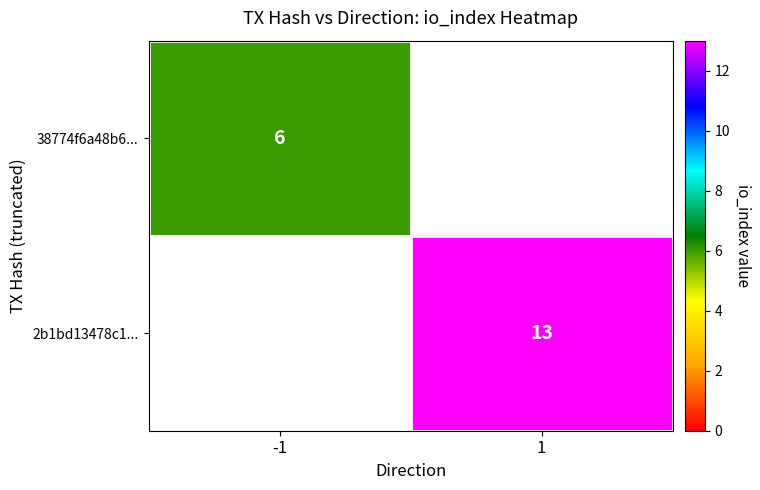

The 2b1bd13478c1... series shows 18 at 1. True or false?

False